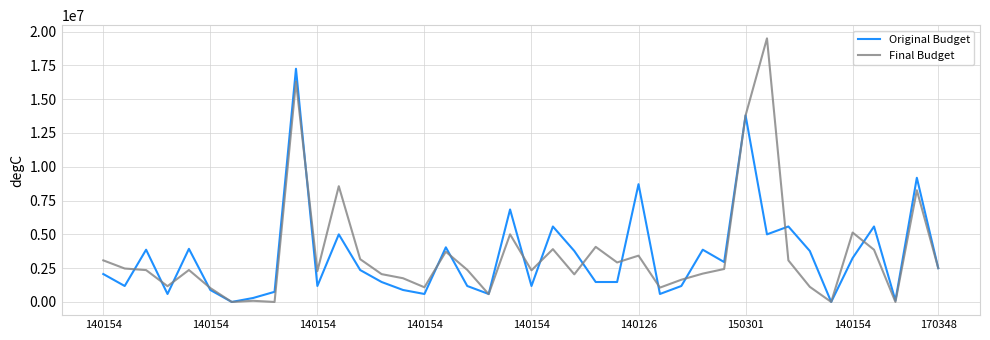

Which series has the widest spread of values?

Final Budget